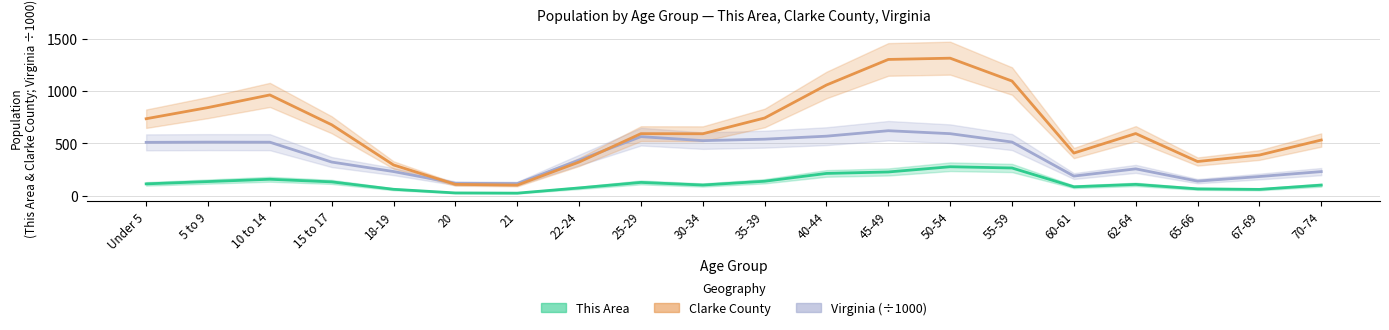

How many lines are shown in the chart?

3